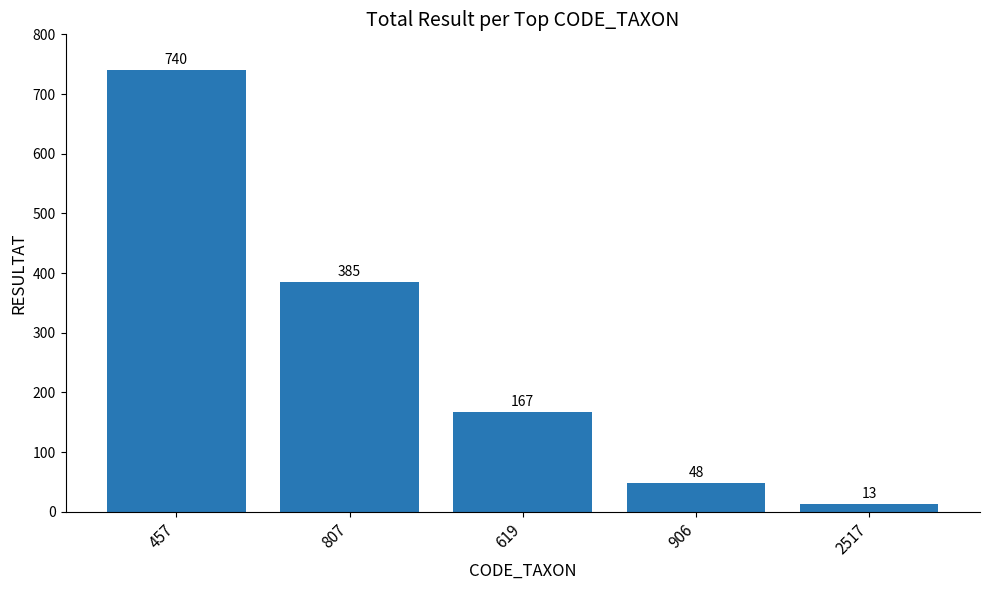

The chart shows a value of 13 at 2517. True or false?

True